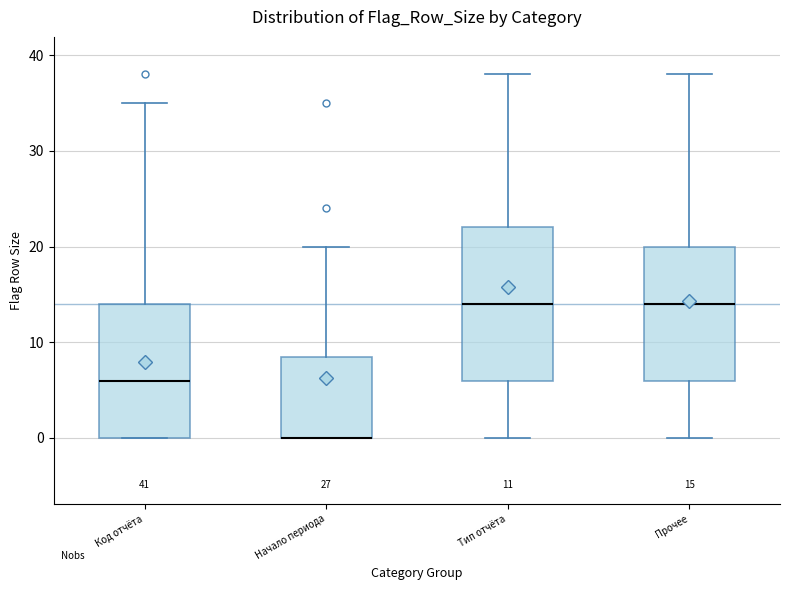

Which box is the tallest, from its lower edge to its upper edge?

Тип отчёта